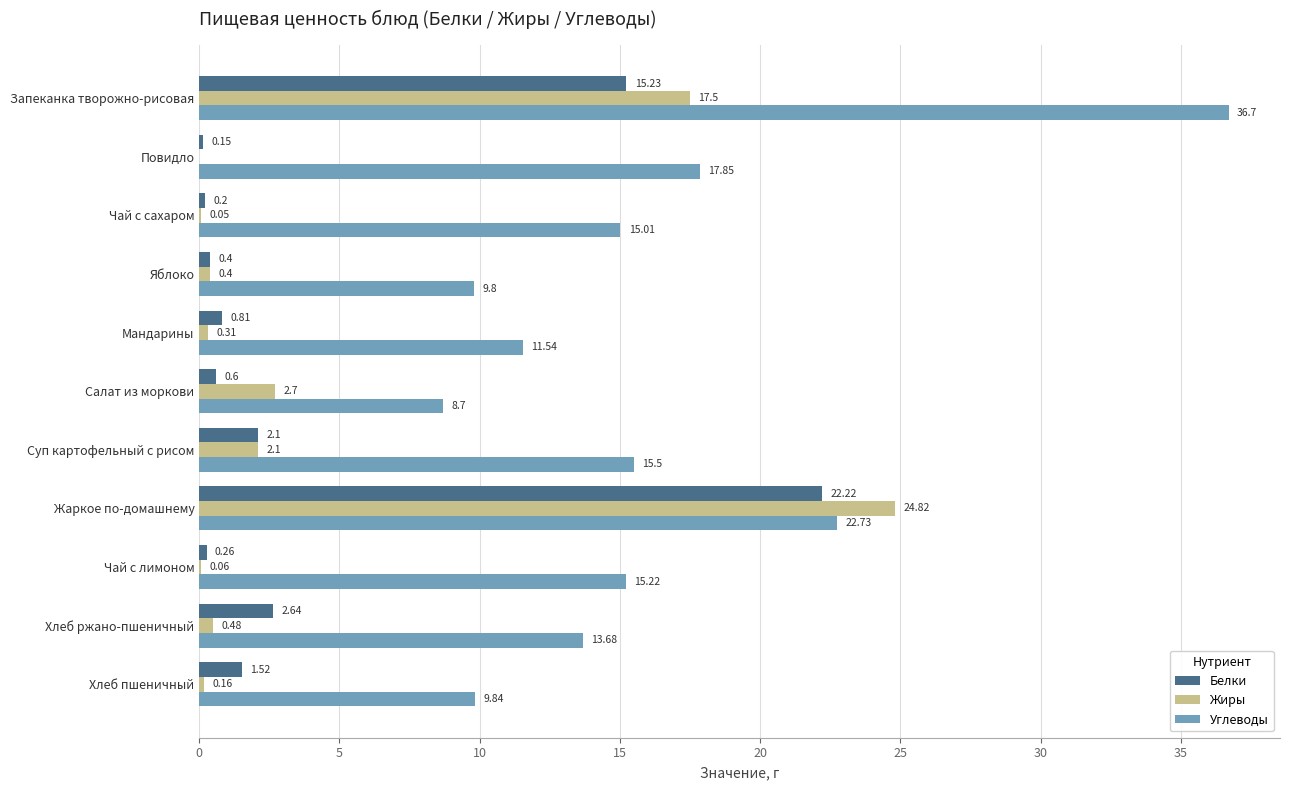

What is the total value across all series at Мандарины?

12.7